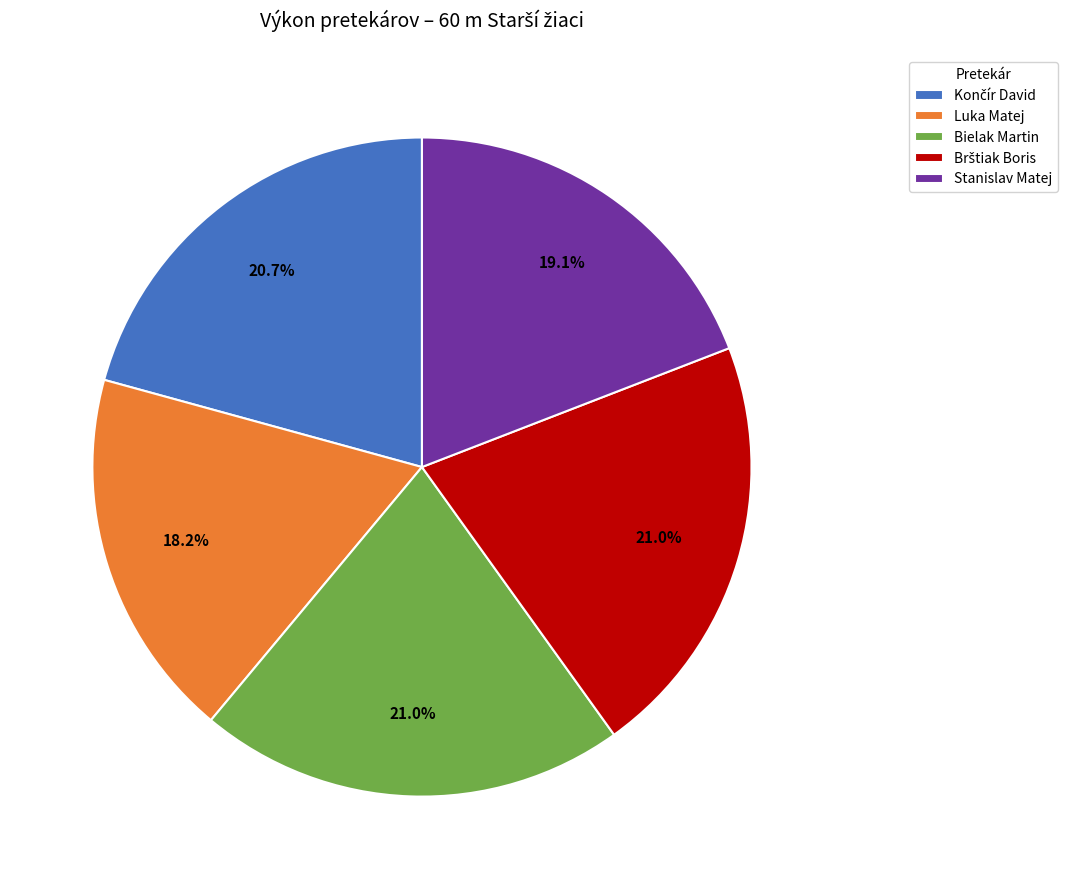

Count the number of slices in the pie.

5